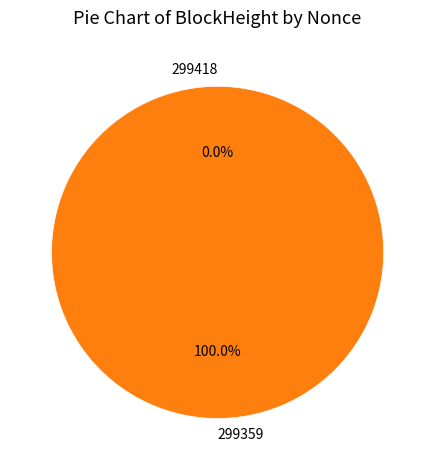

What percentage is the 299359 slice, to the nearest percent?

100%